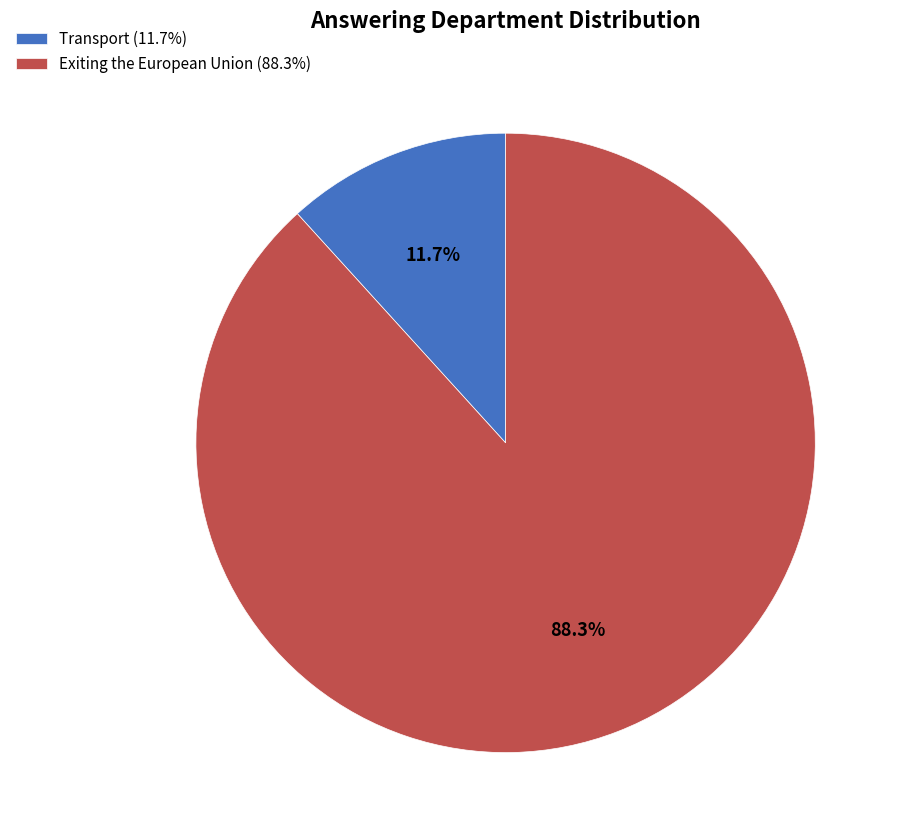

To the nearest percent, what portion does Transport represent?

12%